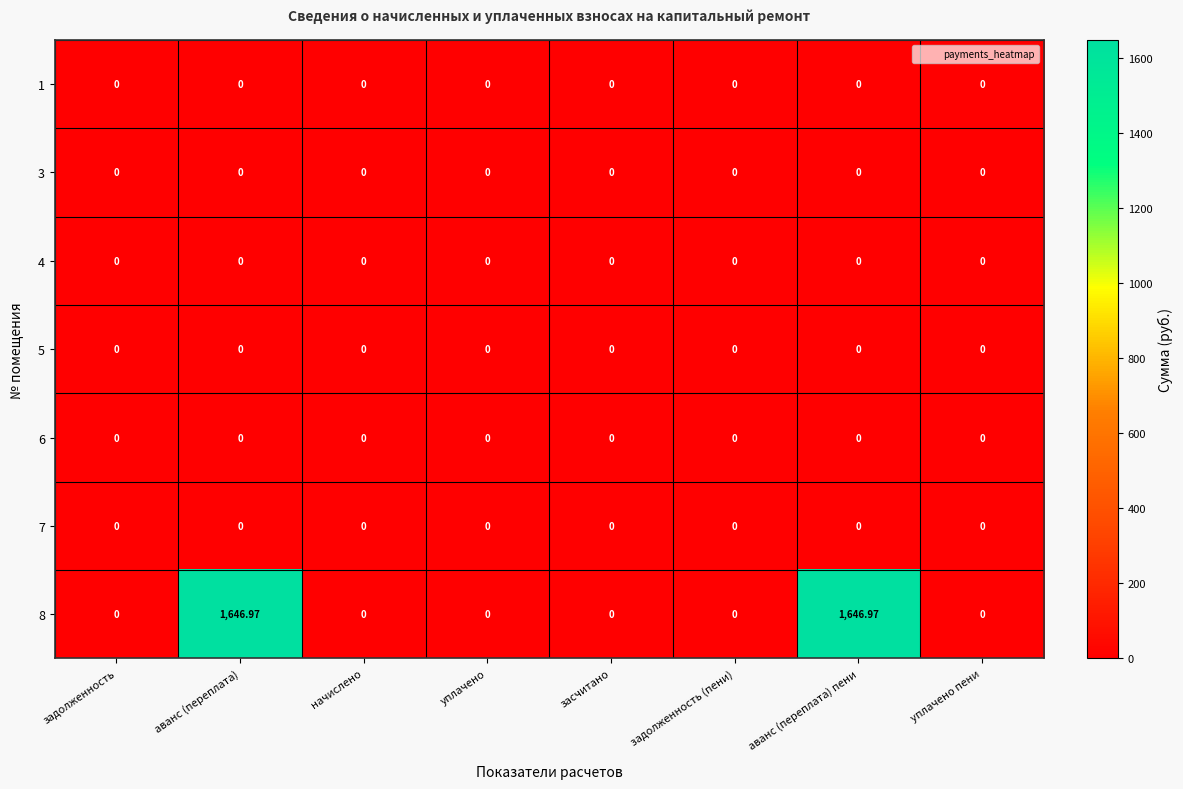

Is the value of 8 at аванс (переплата) greater than the value of 4 at аванс (переплата)?

Yes